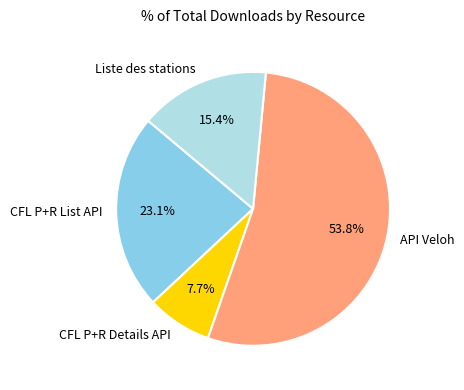

Which has a higher value, API Veloh or Liste des stations?

API Veloh